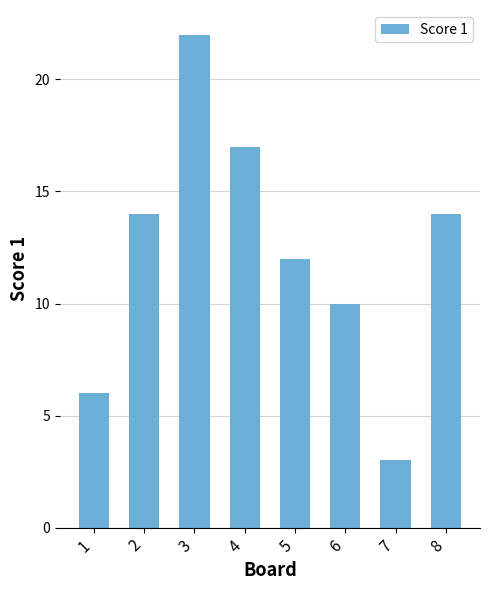

Reading left to right, list all the values displayed in this chart.

6	14	22	17	12	10	3	14